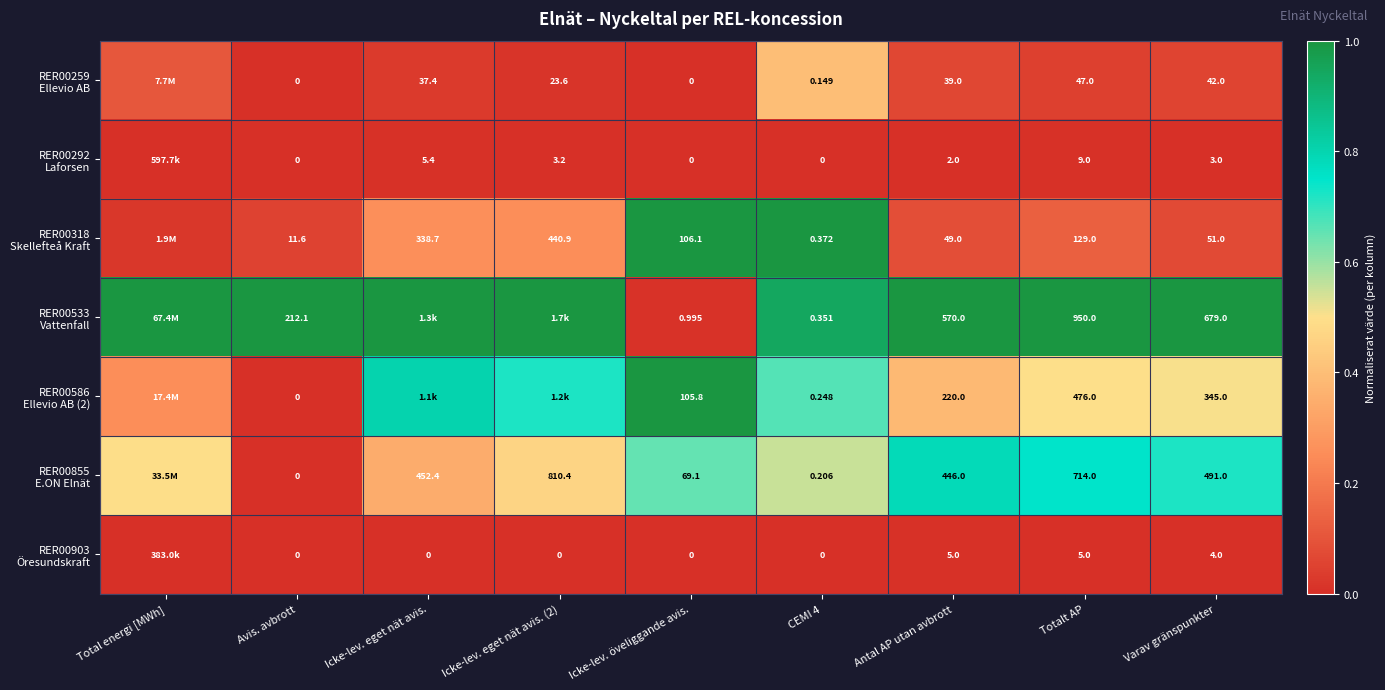

Where is RER00292 Laforsen nearest to the value 0?

Avis. avbrott